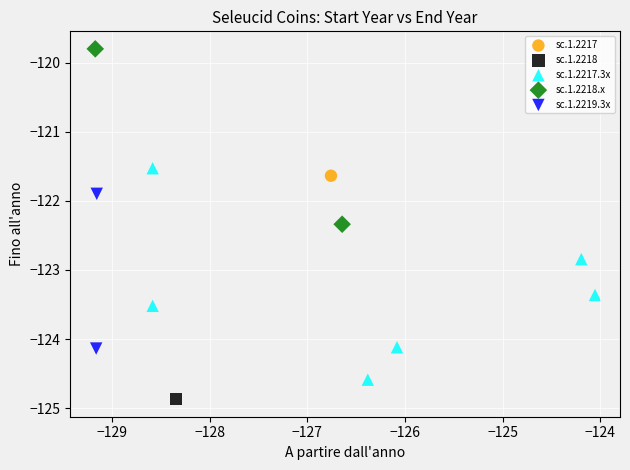

What are all the series names shown in the legend?

sc.1.2217, sc.1.2218, sc.1.2217.3x, sc.1.2218.x, sc.1.2219.3x